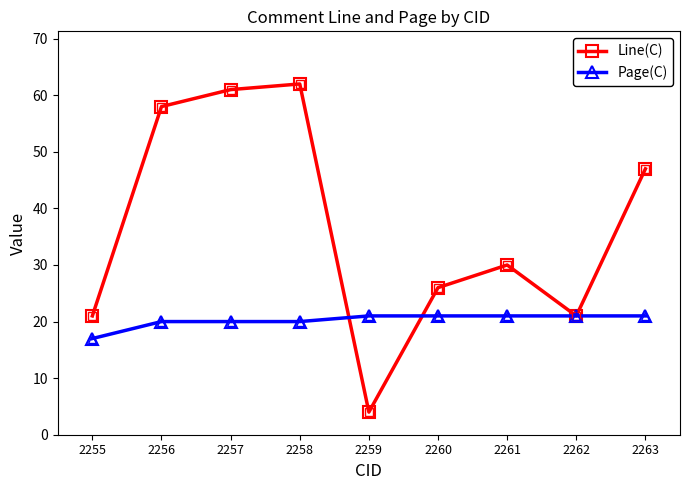

Which series has the largest range (max minus min)?

Line(C)